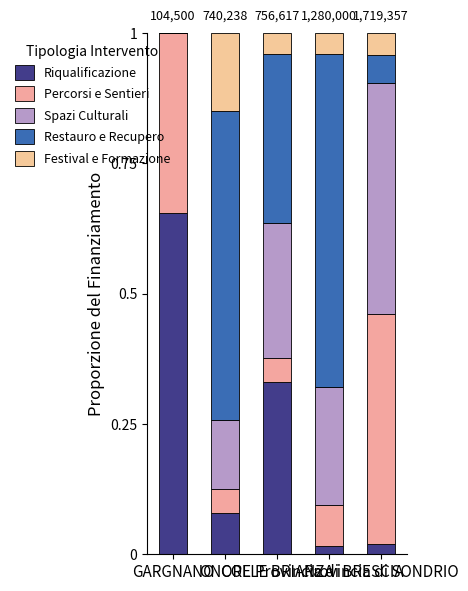

What position from the left is Provincia di SONDRIO?

5